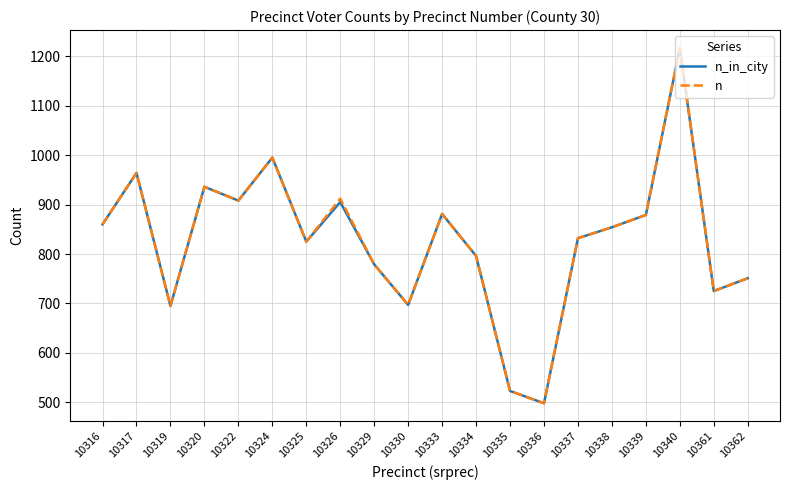

What is the maximum value shown in the chart?

1217